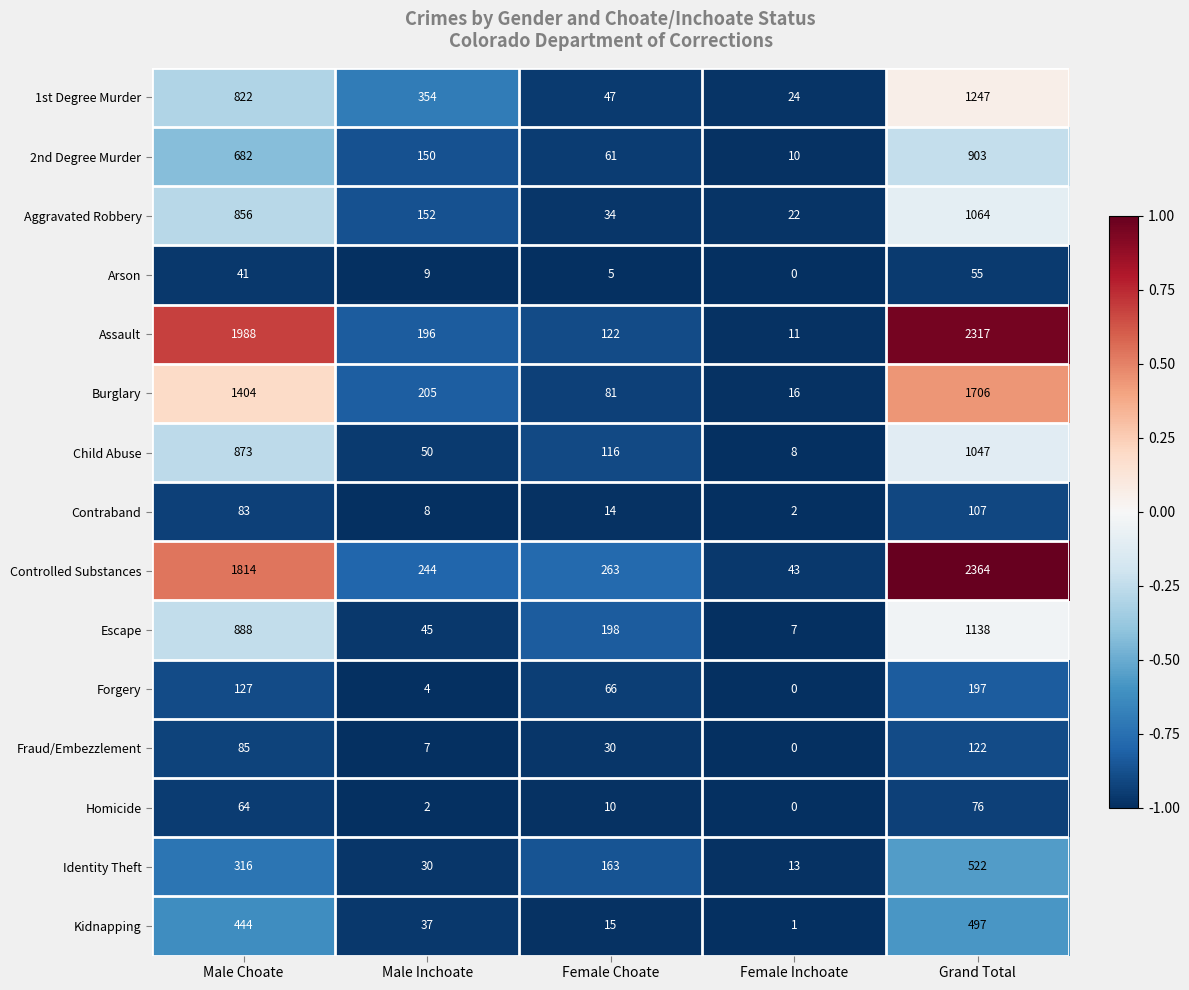

At which category is the sum across all series the highest?

Grand Total